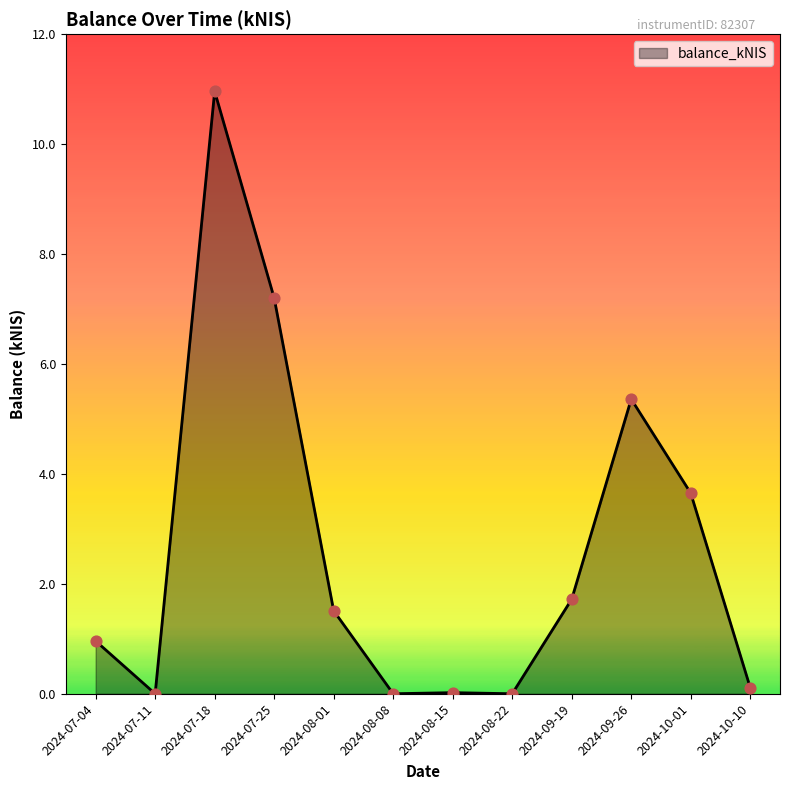

What is the change in value from 2024-07-04 to 2024-09-19?

+0.8